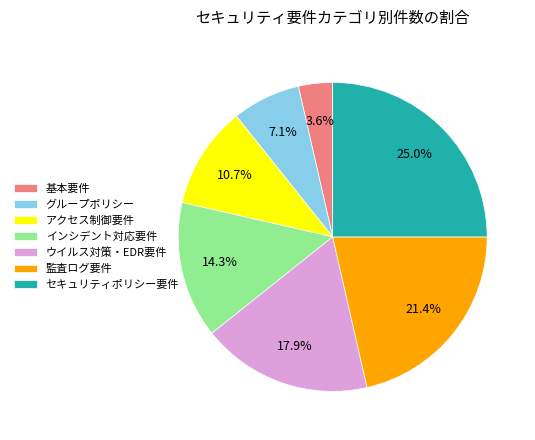

Rank the categories by value from highest to lowest.

セキュリティポリシー要件, 監査ログ要件, ウイルス対策・EDR要件, インシデント対応要件, アクセス制御要件, グループポリシー, 基本要件